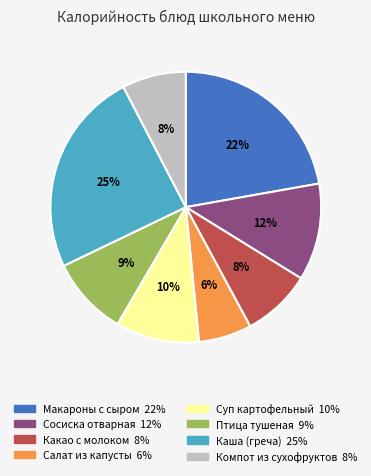

To the nearest percent, what is the average slice percentage?

12%